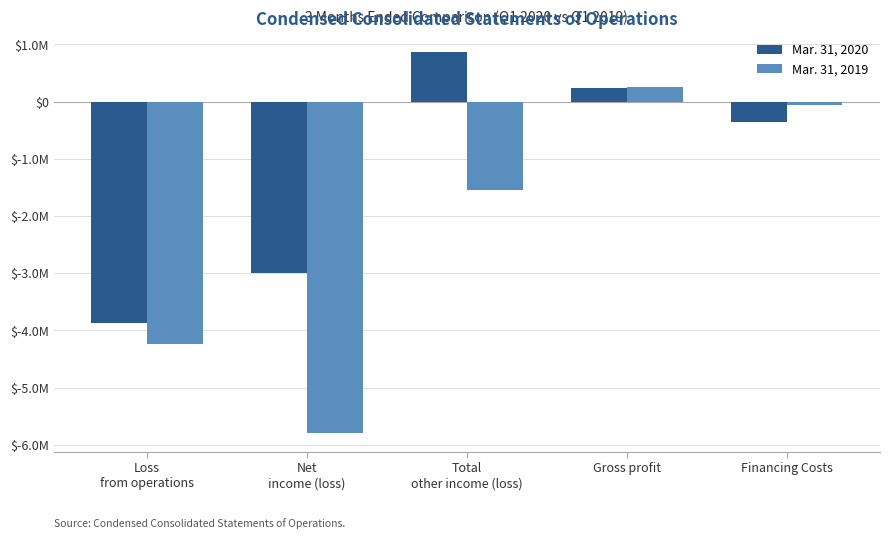

What is the spread (max minus min) of values at Loss
from operations?

368000